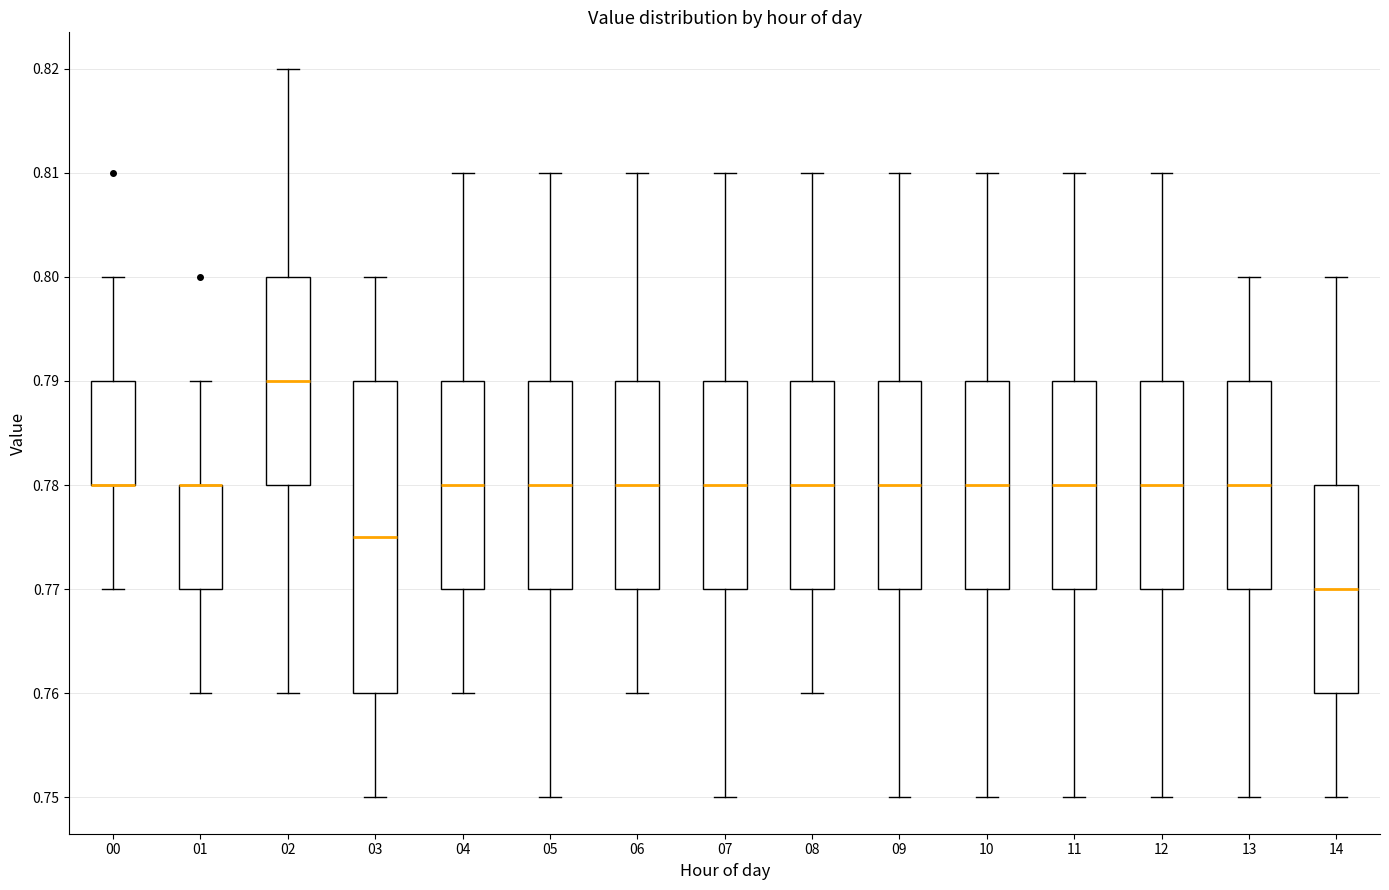

Reading left to right, transcribe this box plot: for each box, give where its median line is, the range the box spans, and where its two whiskers end, as read against the y-axis. The values are not printed on the chart, so give them approximately, as read against the axis.

00: median 0.780 (drawn on the box's lower edge), box 0.780 to 0.790, whiskers 0.770 to 0.800
01: median 0.780 (drawn on the box's upper edge), box 0.770 to 0.780, whiskers 0.760 to 0.790
02: median 0.790, box 0.780 to 0.800, whiskers 0.760 to 0.820
03: median 0.775, box 0.760 to 0.790, whiskers 0.750 to 0.800
04: median 0.780, box 0.770 to 0.790, whiskers 0.760 to 0.810
05: median 0.780, box 0.770 to 0.790, whiskers 0.750 to 0.810
06: median 0.780, box 0.770 to 0.790, whiskers 0.760 to 0.810
07: median 0.780, box 0.770 to 0.790, whiskers 0.750 to 0.810
08: median 0.780, box 0.770 to 0.790, whiskers 0.760 to 0.810
09: median 0.780, box 0.770 to 0.790, whiskers 0.750 to 0.810
10: median 0.780, box 0.770 to 0.790, whiskers 0.750 to 0.810
11: median 0.780, box 0.770 to 0.790, whiskers 0.750 to 0.810
12: median 0.780, box 0.770 to 0.790, whiskers 0.750 to 0.810
13: median 0.780, box 0.770 to 0.790, whiskers 0.750 to 0.800
14: median 0.770, box 0.760 to 0.780, whiskers 0.750 to 0.800